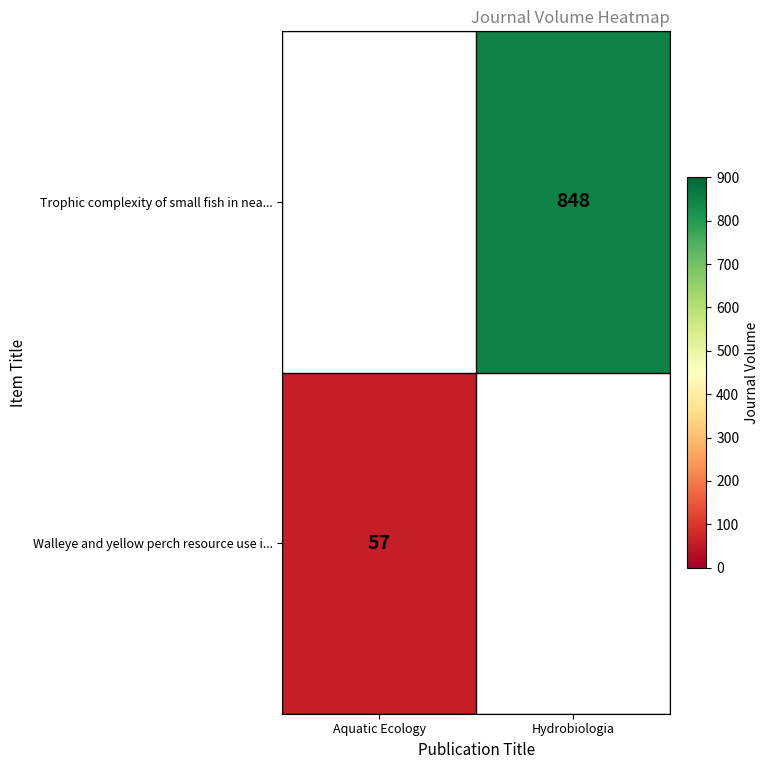

The value of Trophic complexity of small fish in nea... at Hydrobiologia is 848. True or false?

True